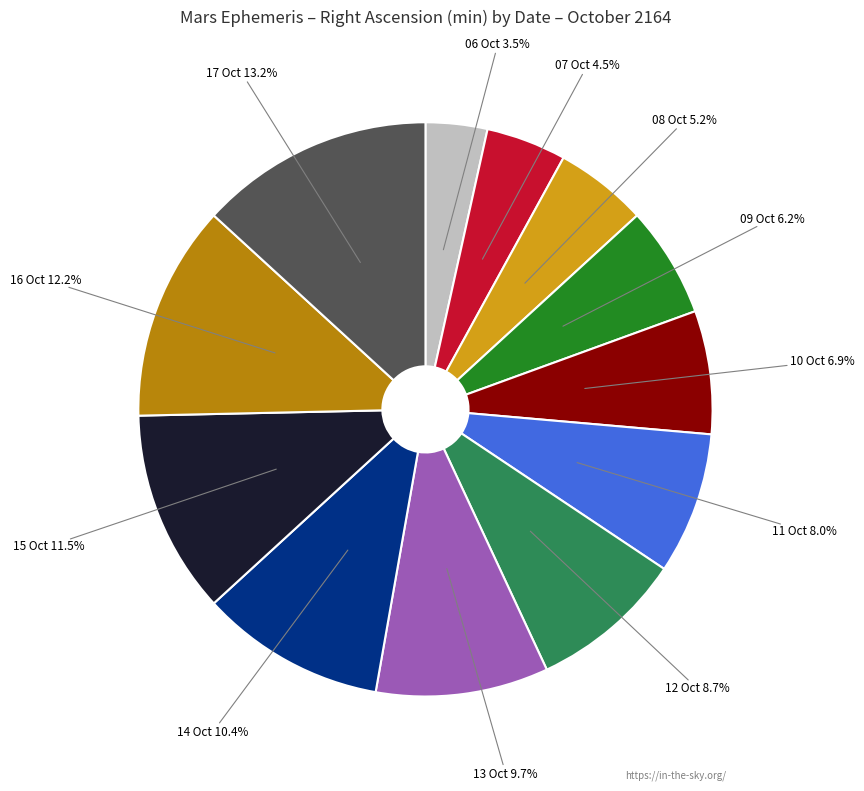

To the nearest percent, what portion does 10 Oct represent?

7%